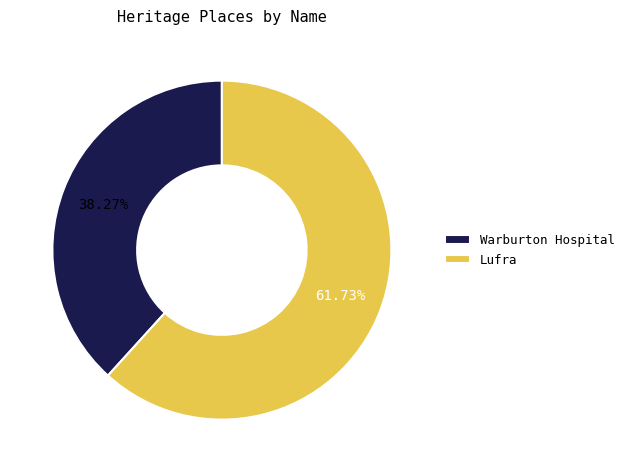

What percentage is the Warburton Hospital slice, to the nearest percent?

38%